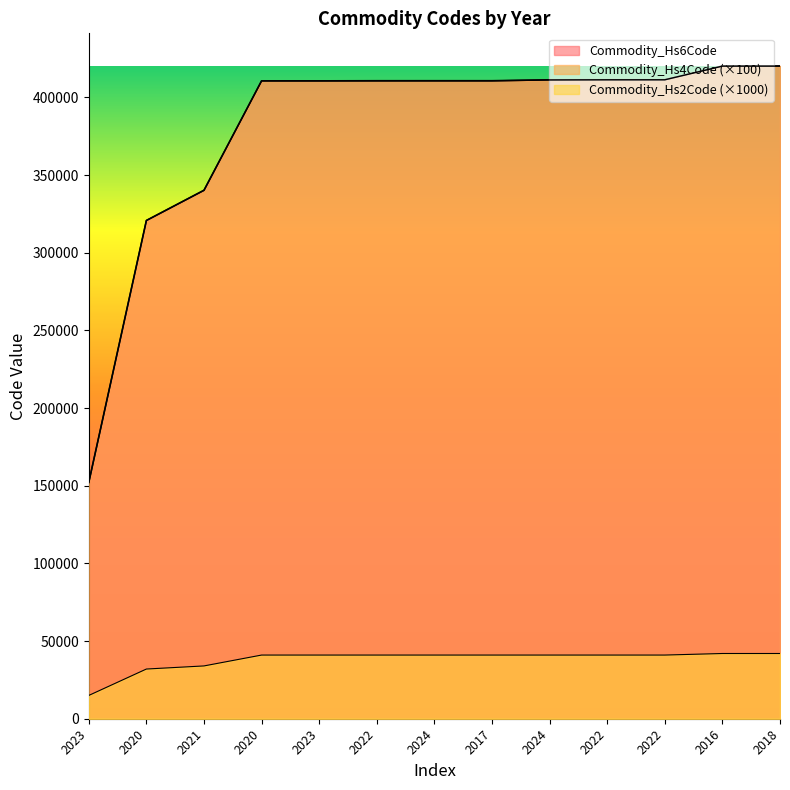

Reading right to left, transcribe all the data shown in this chart.

Commodity_Hs2Code: 42000	42000	41000	41000	41000	41000	41000	41000	41000	41000	34000	32000	15000
Commodity_Hs4Code: 420200	420200	411400	411400	411300	410700	410700	410700	410700	410700	340200	320800	152100
Commodity_Hs6Code: 420299	420299	411420	411420	411390	410799	410799	410792	410712	410711	340290	320820	152190